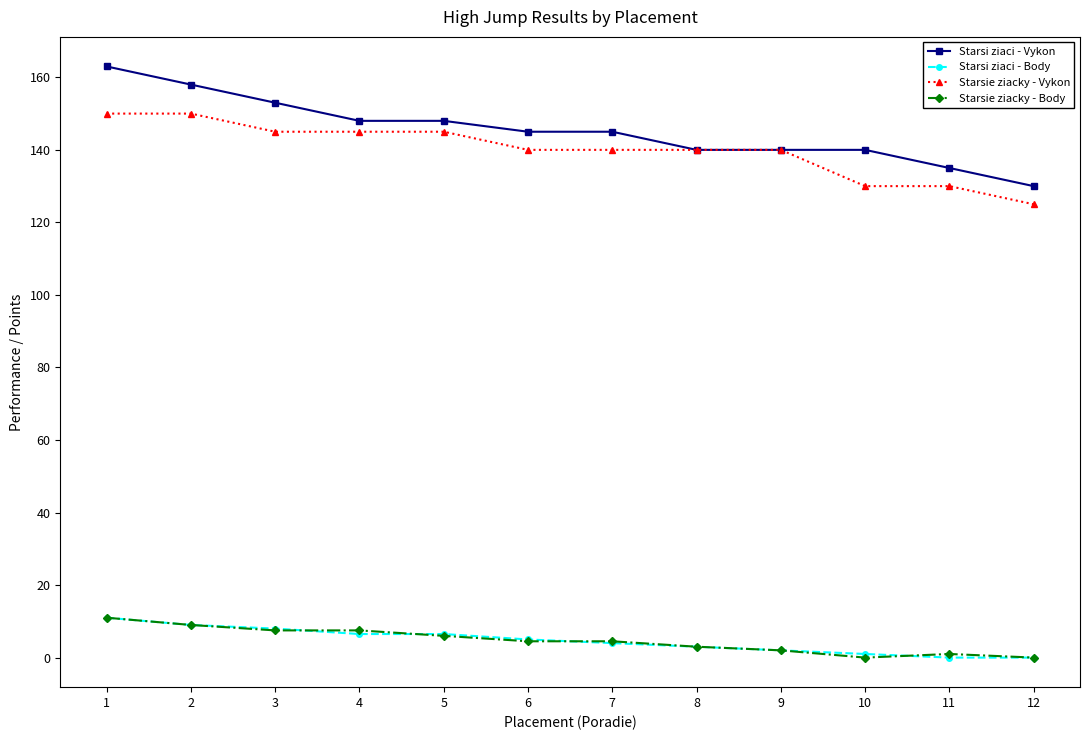

How many values in the Starsie ziacky - Body series exceed 4?

7